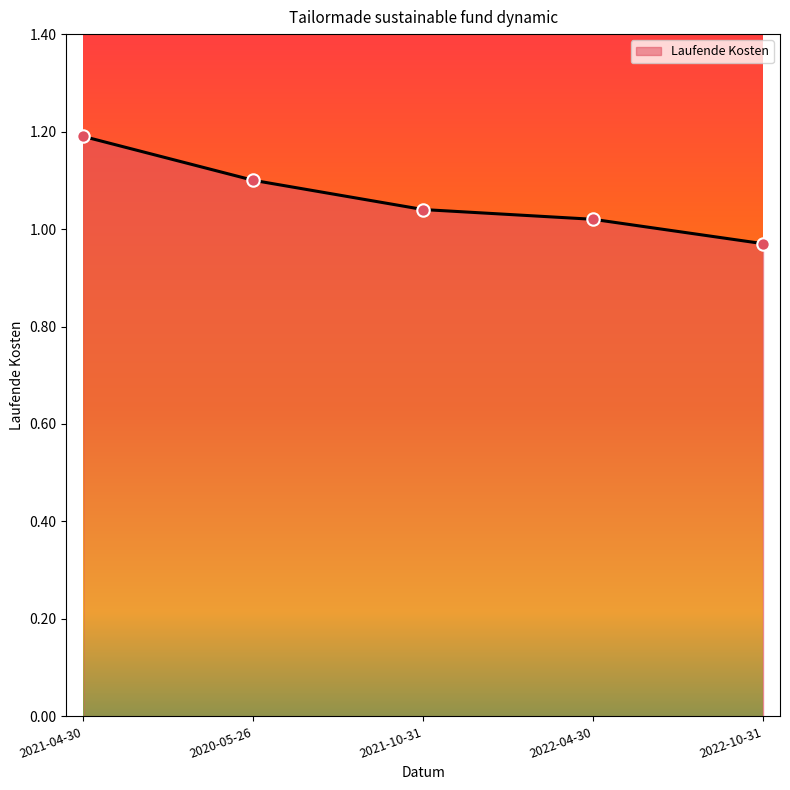

Between 2021-10-31 and 2020-05-26, which is larger?

2020-05-26